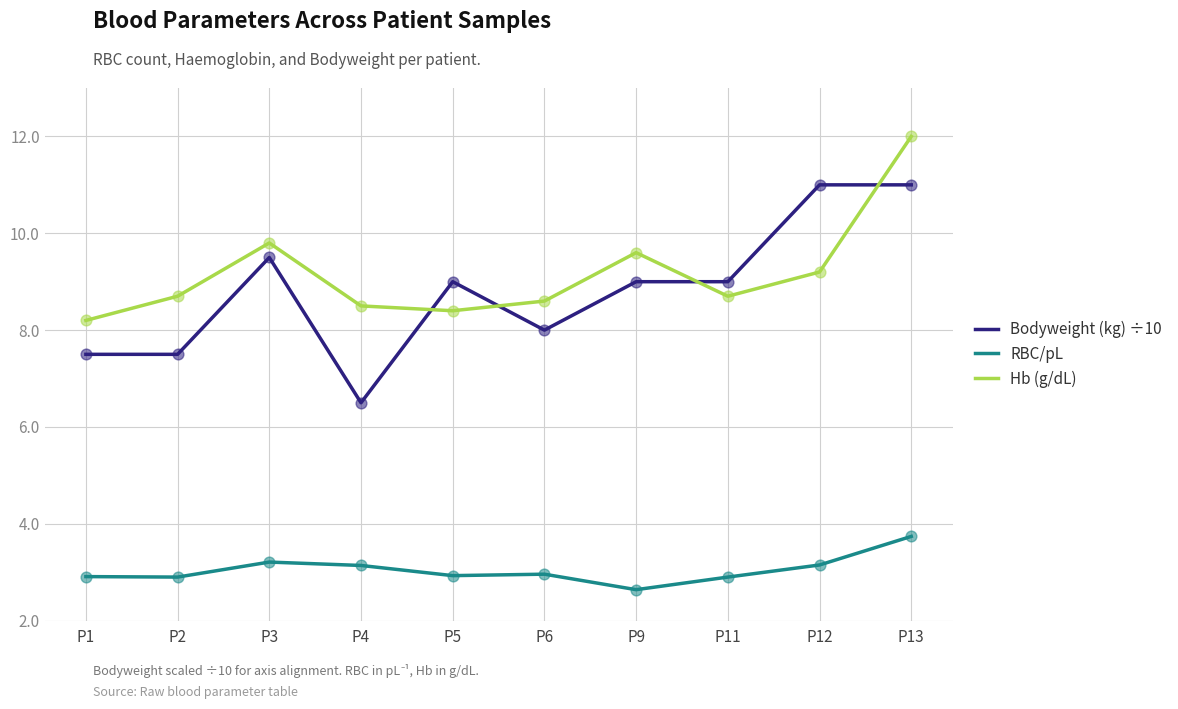

Is the value of RBC/pL at P4 greater than the value of Bodyweight (kg) ÷10 at P6?

No